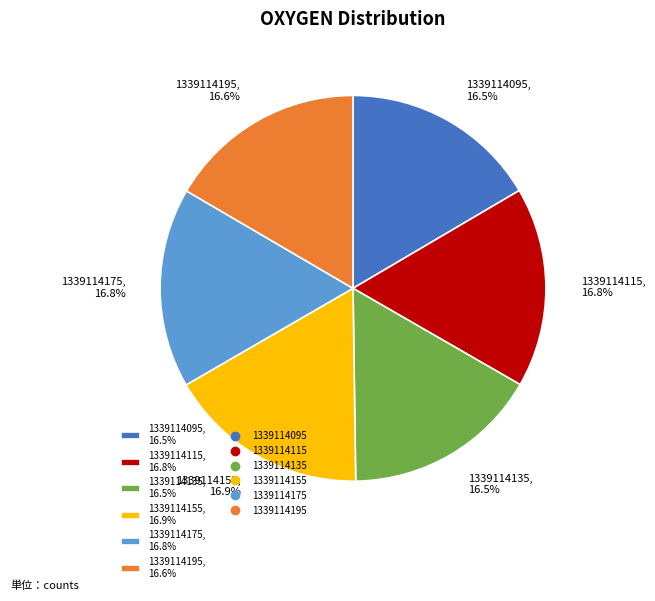

Combined, do 1339114095, 16.5% and 1339114135, 16.5% account for over 50%?

No